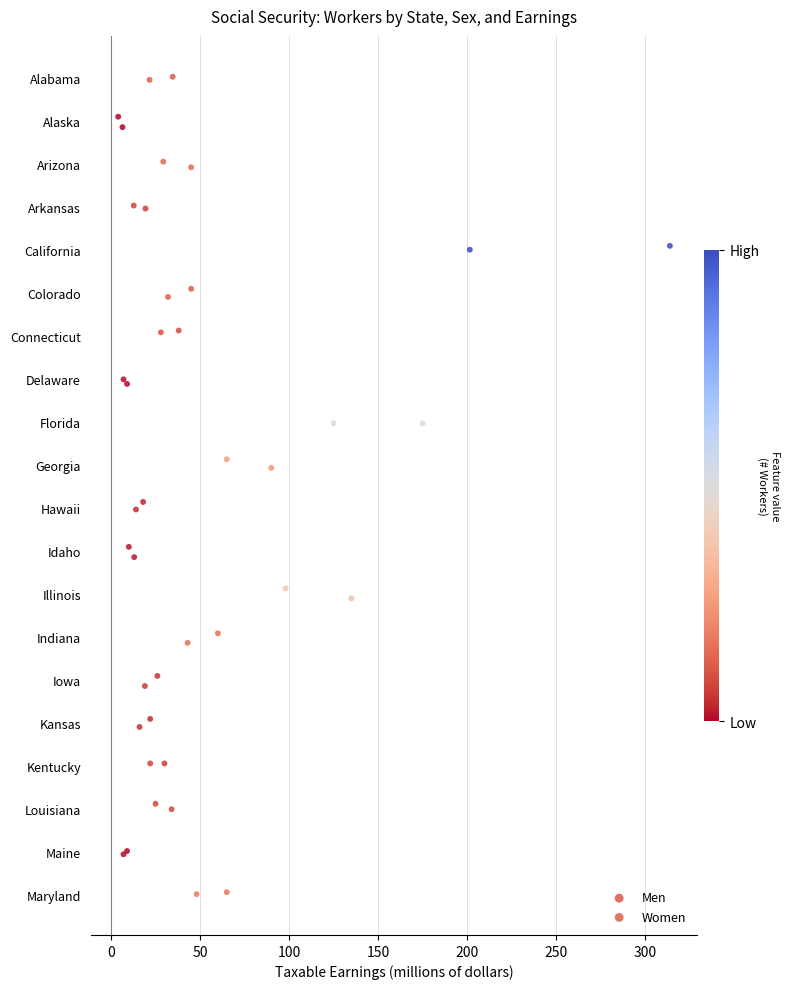

Which series has the largest Y range (max minus min)?

Men